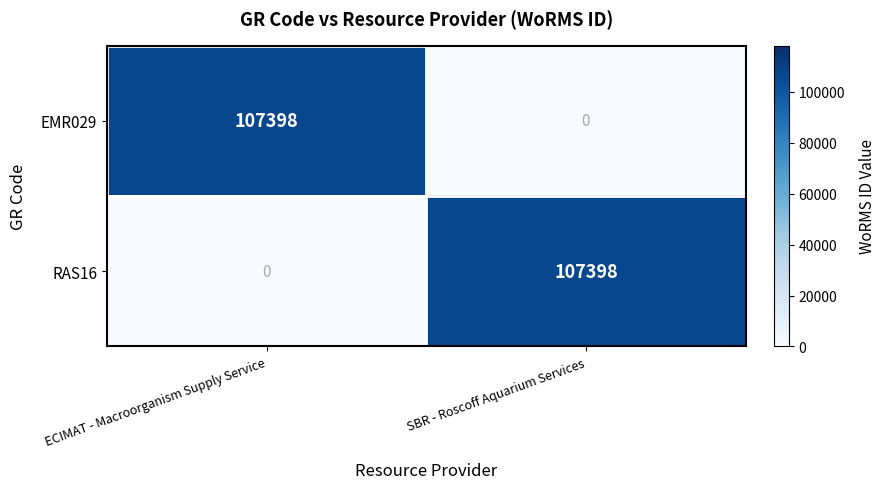

At how many categories does at least one series exceed 64796?

2